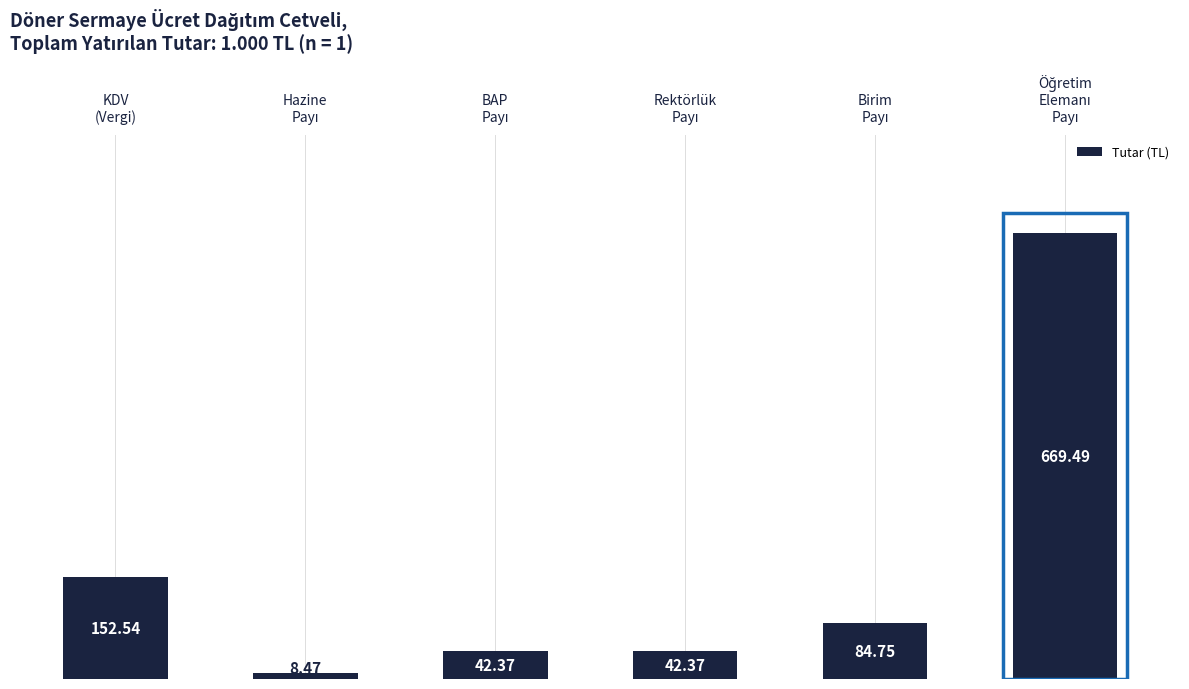

What is the difference between the maximum and minimum values?

661.0